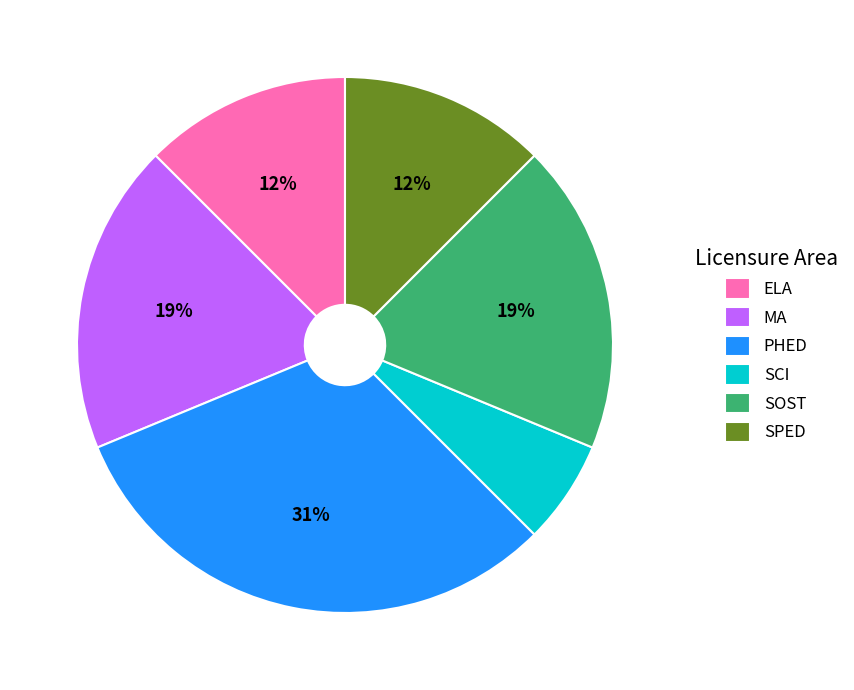

Is it true that SPED is 12% of the pie?

True